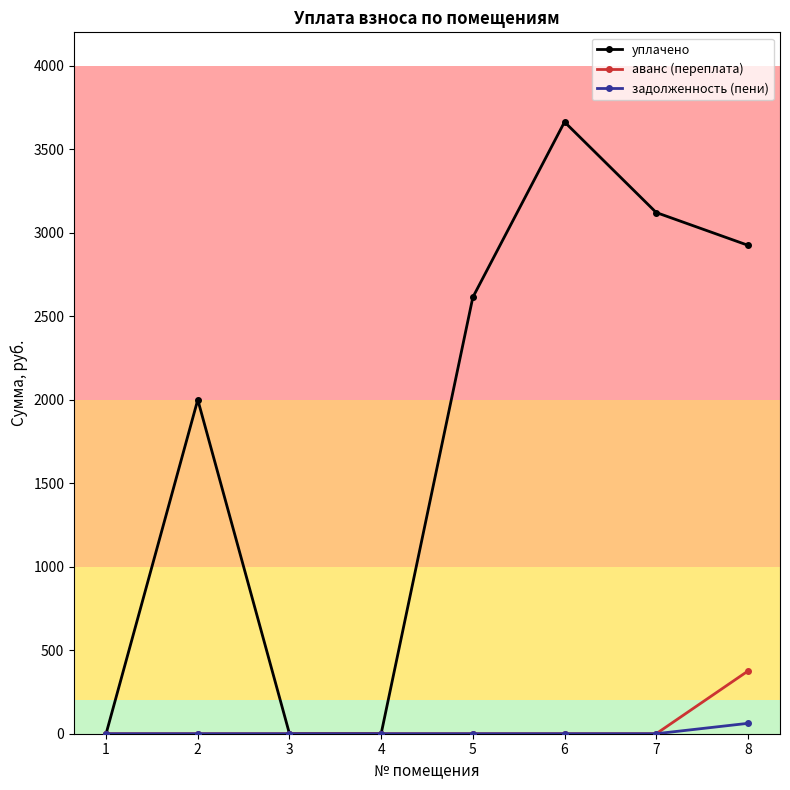

What is the value of the уплачено point at the 5th from the left?

2613.5